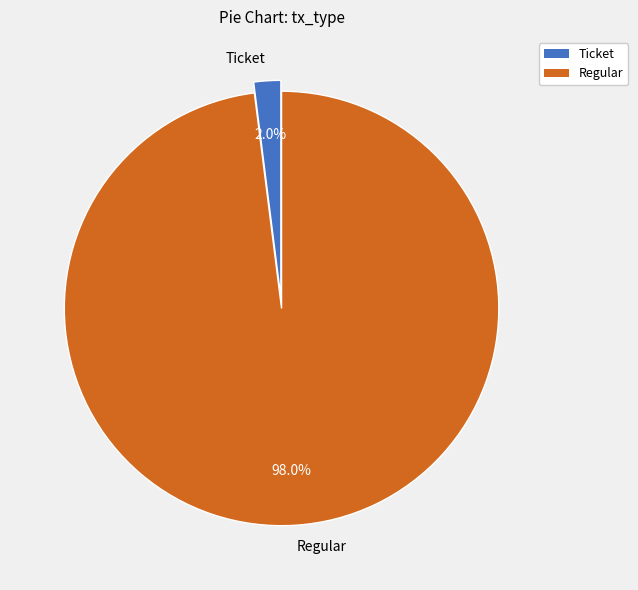

Between Ticket and Regular, which is larger?

Regular